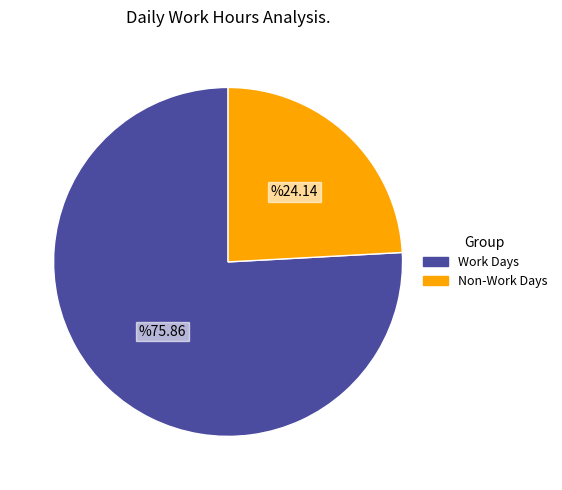

Does any single category account for the majority?

Yes